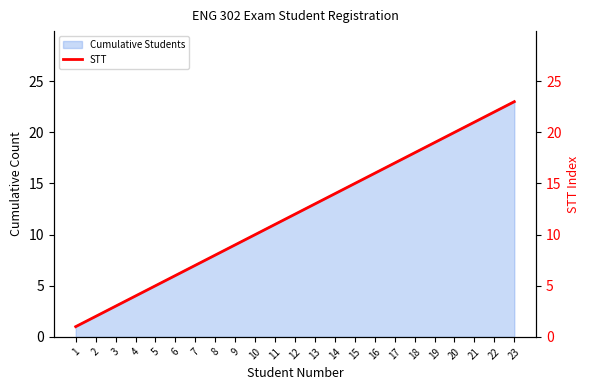

Approximately how many times larger is the value at 20 compared to 17?

1.2